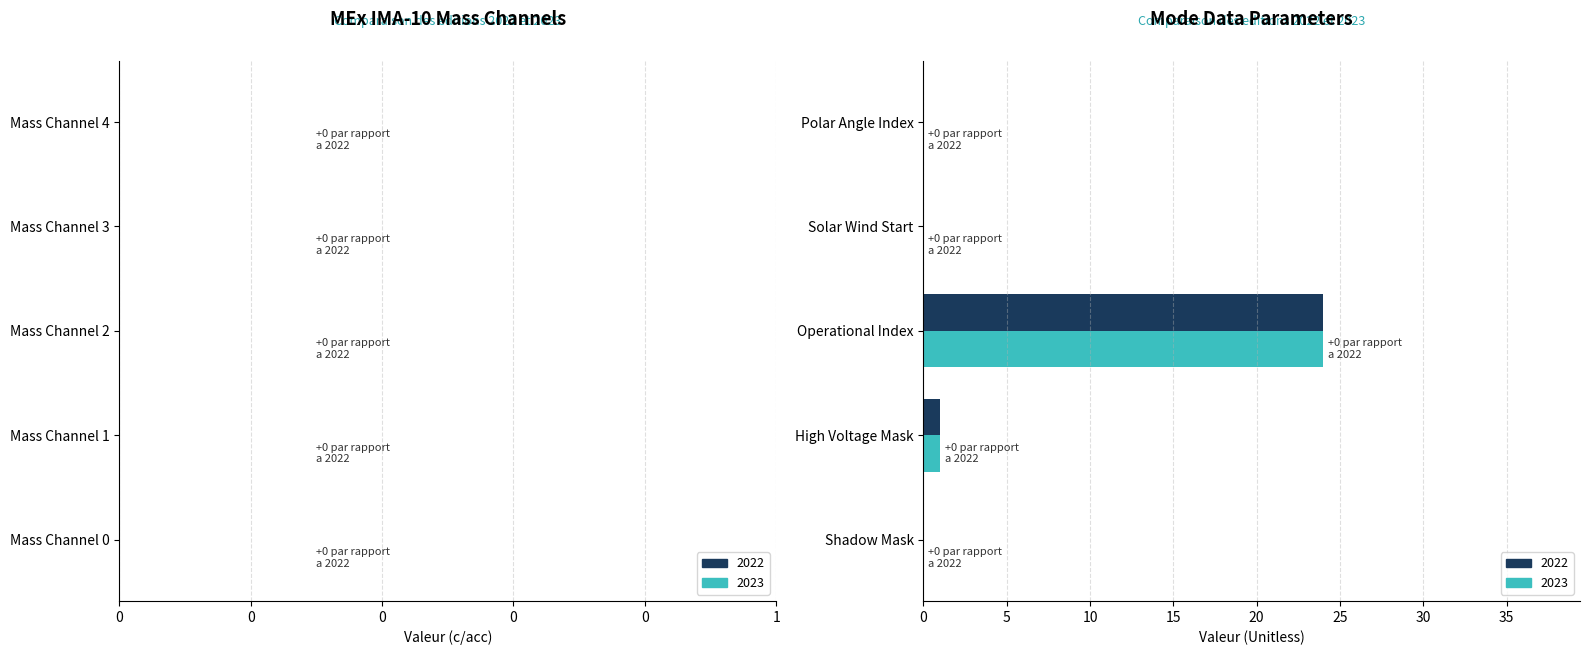

Where is 2023 nearest to the value 12?

High Voltage Mask